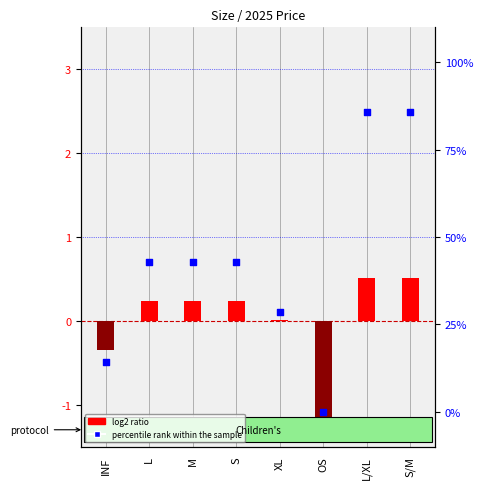

Which series contains the highest Y value?

percentile rank within the sample